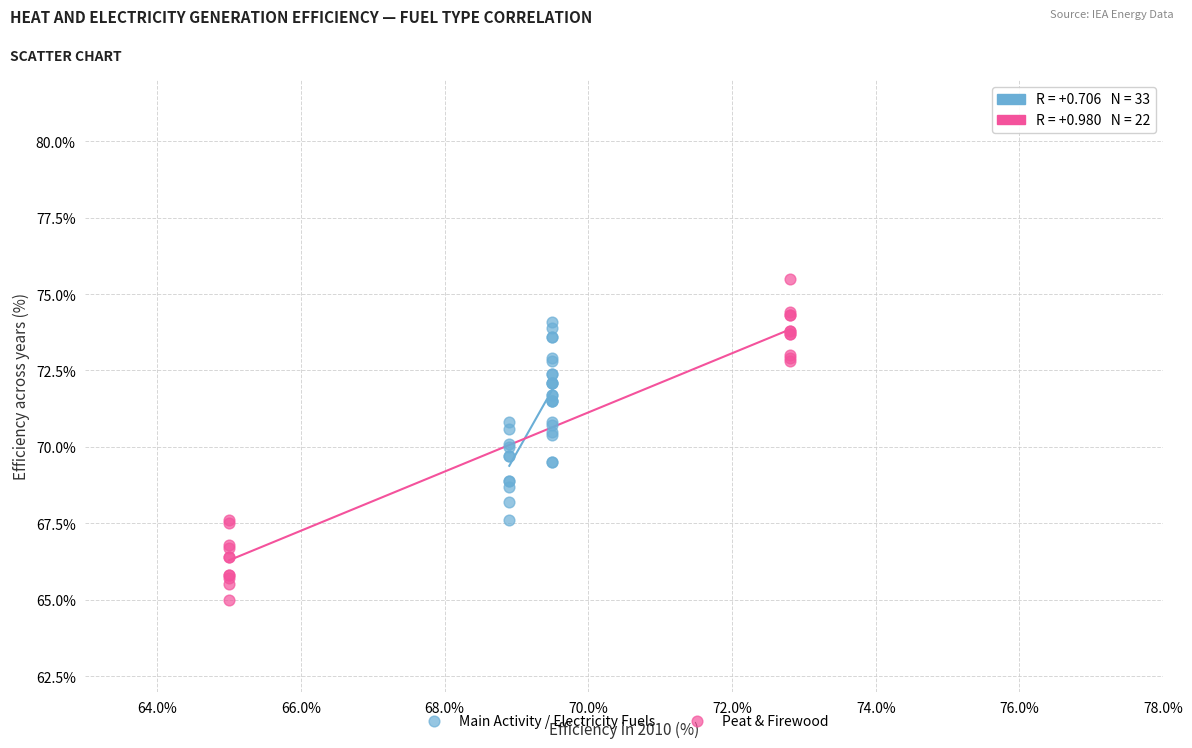

Which series has the largest Y range (max minus min)?

Peat & Firewood